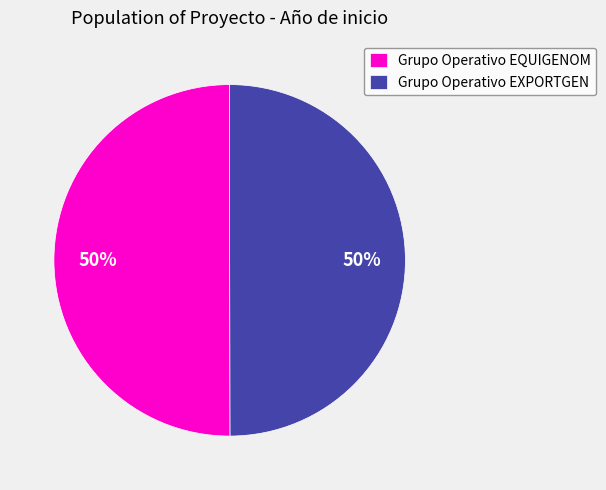

True or false: Grupo Operativo EXPORTGEN accounts for 37% of the total.

False